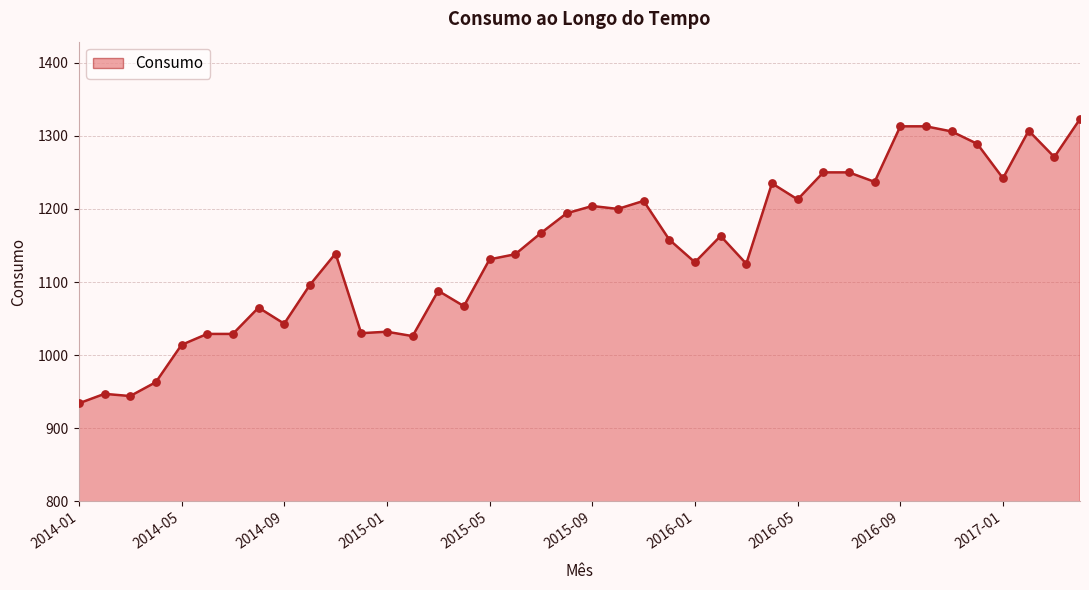

What is the difference between the maximum and minimum values?

389